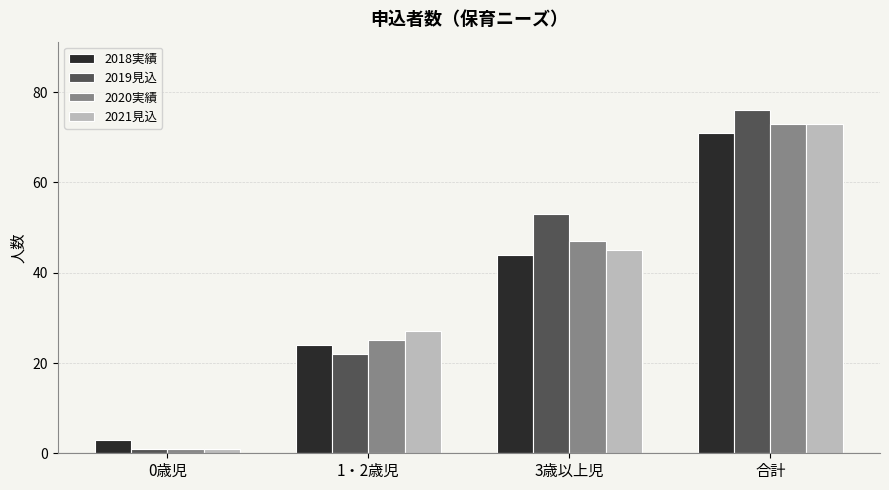

At how many categories does at least one series exceed 43?

2